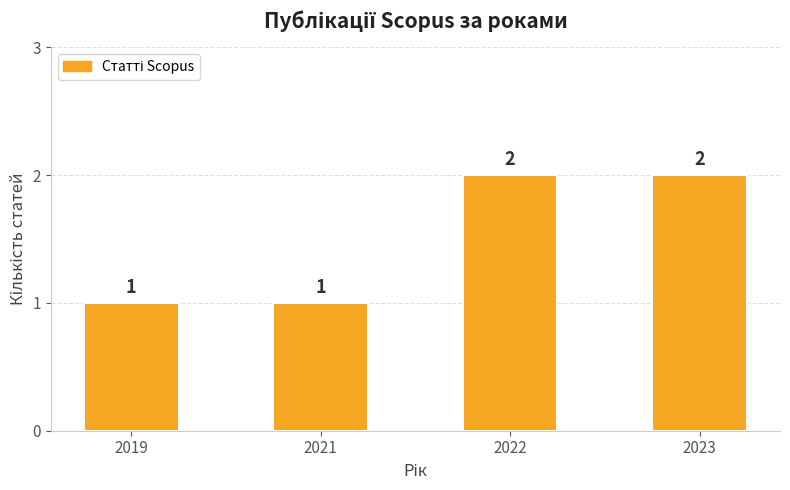

What is the maximum value shown in the chart?

2